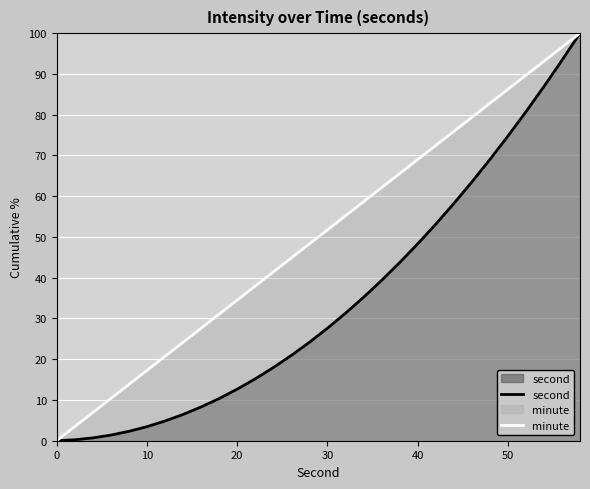

Rank the series by their maximum value, from highest to lowest.

second, minute